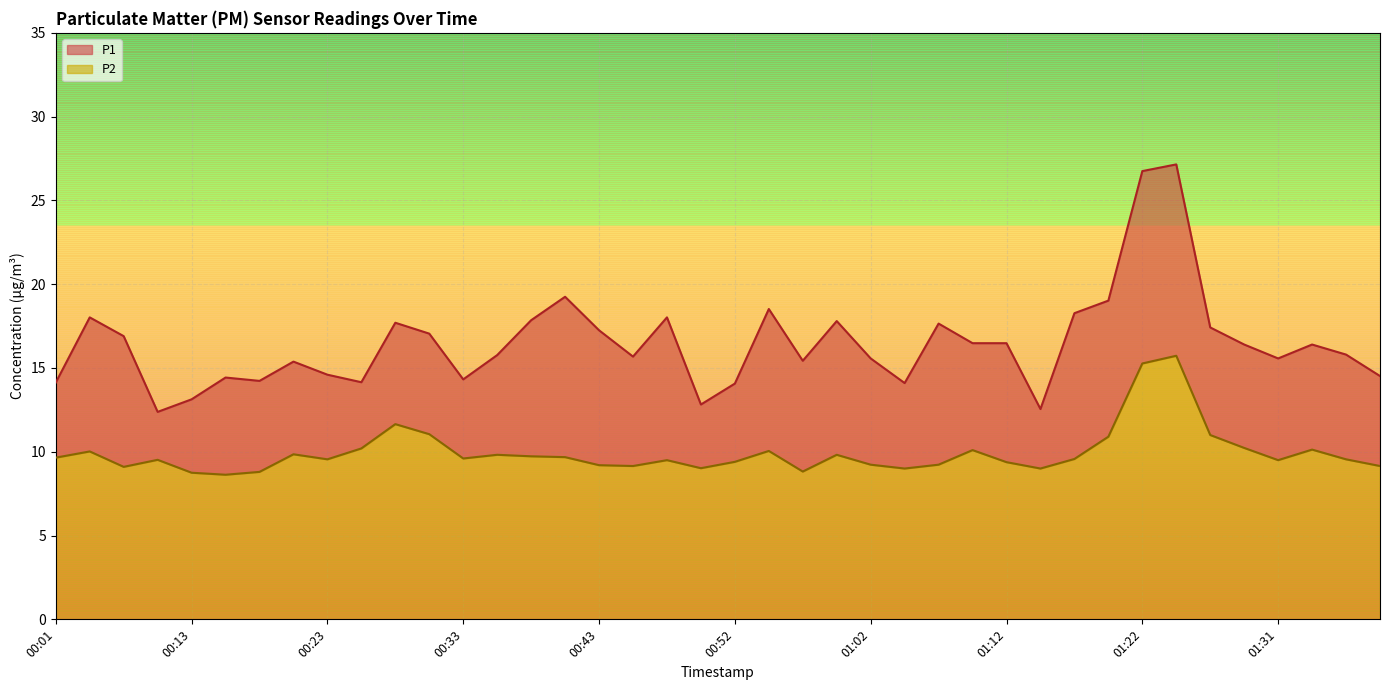

What is the total value across all series at 00:50?

21.8